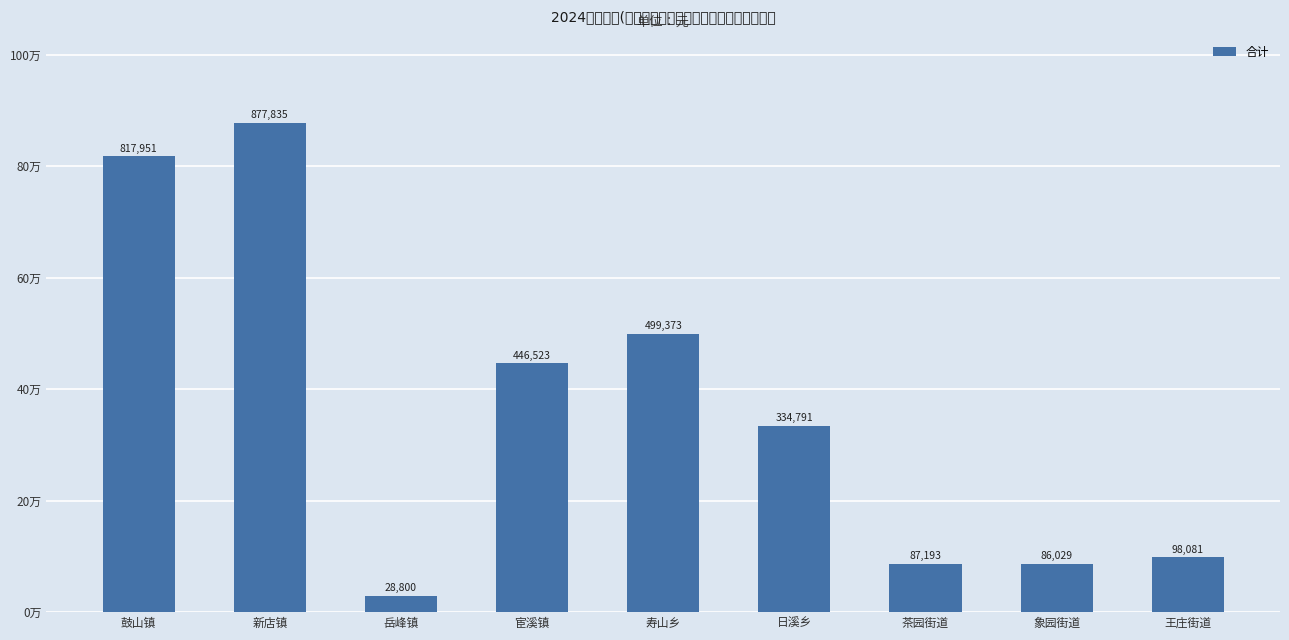

Rank the categories by value from lowest to highest.

岳峰镇, 象园街道, 茶园街道, 王庄街道, 日溪乡, 宦溪镇, 寿山乡, 鼓山镇, 新店镇